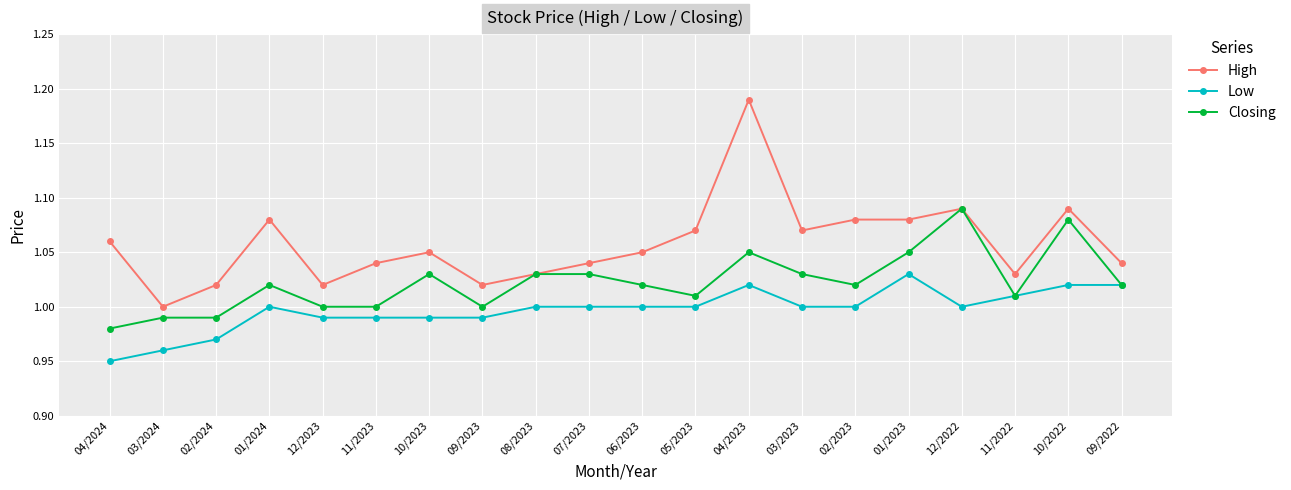

Count the number of categories in the chart.

20